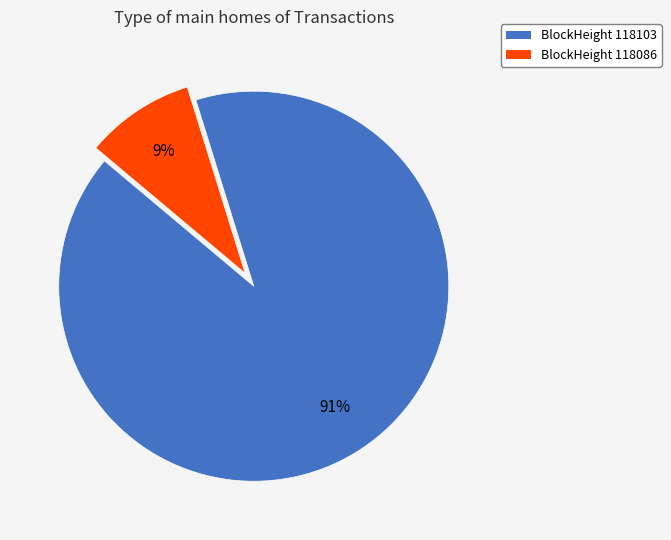

The BlockHeight 118103 slice represents 91% of the pie. True or false?

True